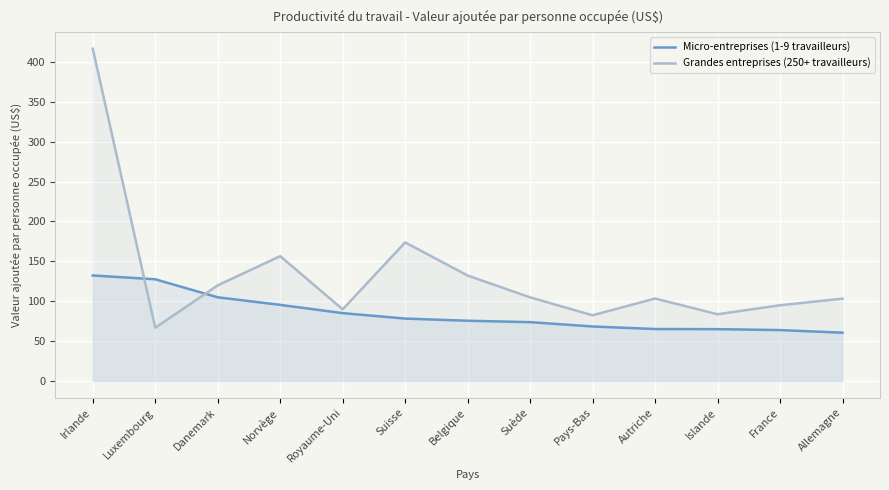

What are all the series names shown in the legend?

Micro-entreprises (1-9 travailleurs), Grandes entreprises (250+ travailleurs)